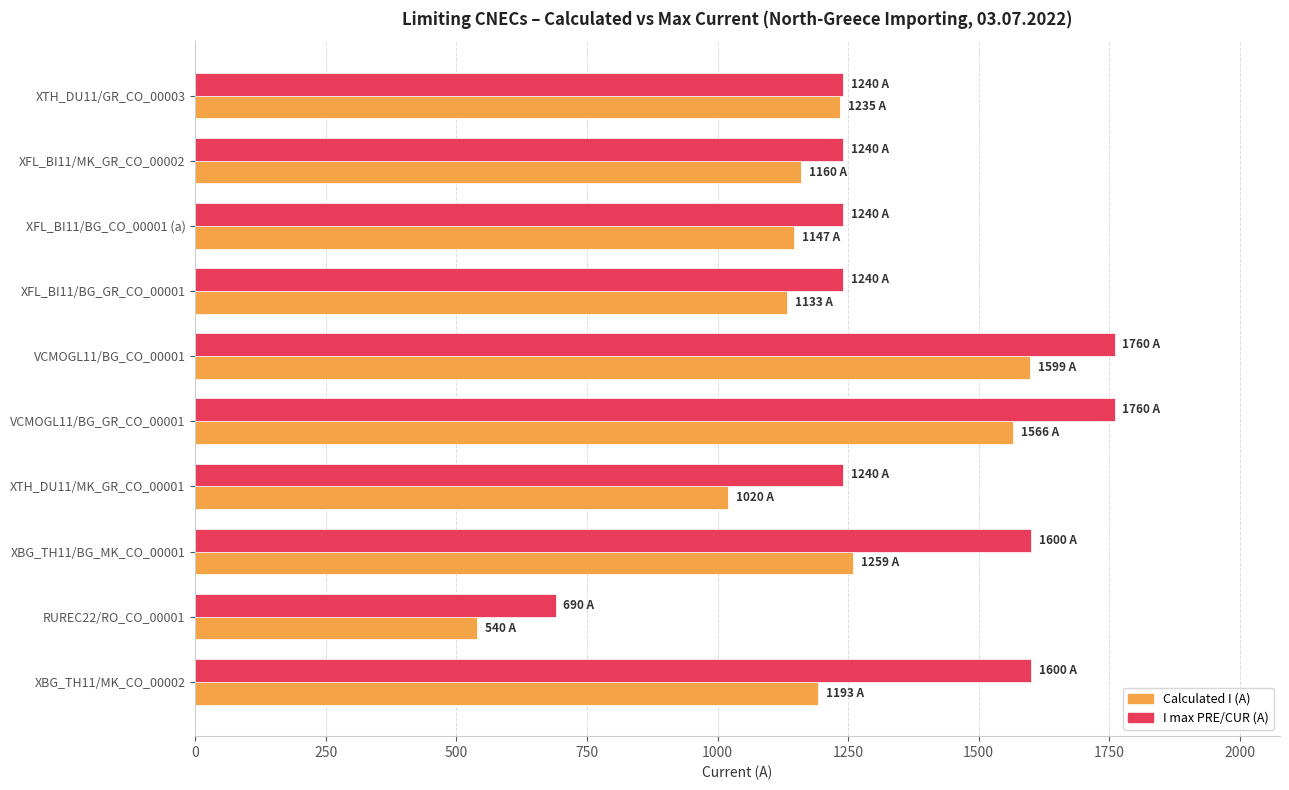

What is the difference between the highest and lowest values at VCMOGL11/BG_GR_CO_00001?

194